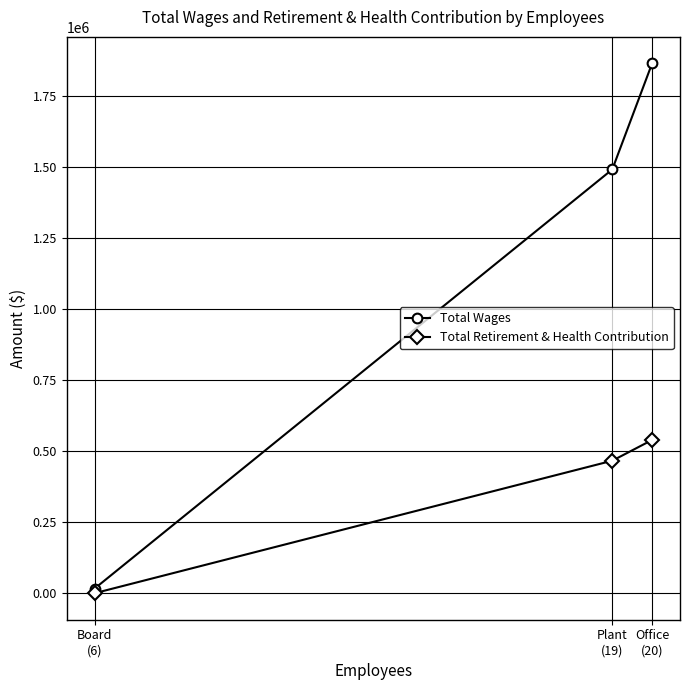

Rank the series by their maximum value, from highest to lowest.

Total Wages, Total Retirement & Health Contribution